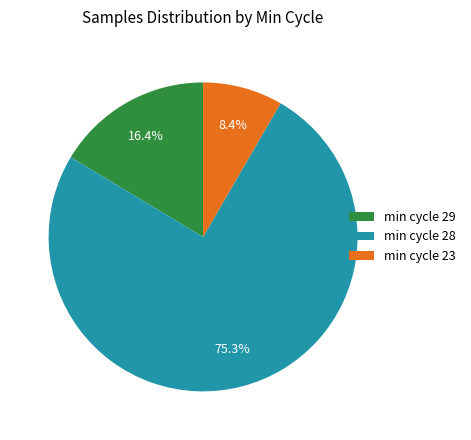

What is the total percentage of min cycle 28 and min cycle 23?

83.6%